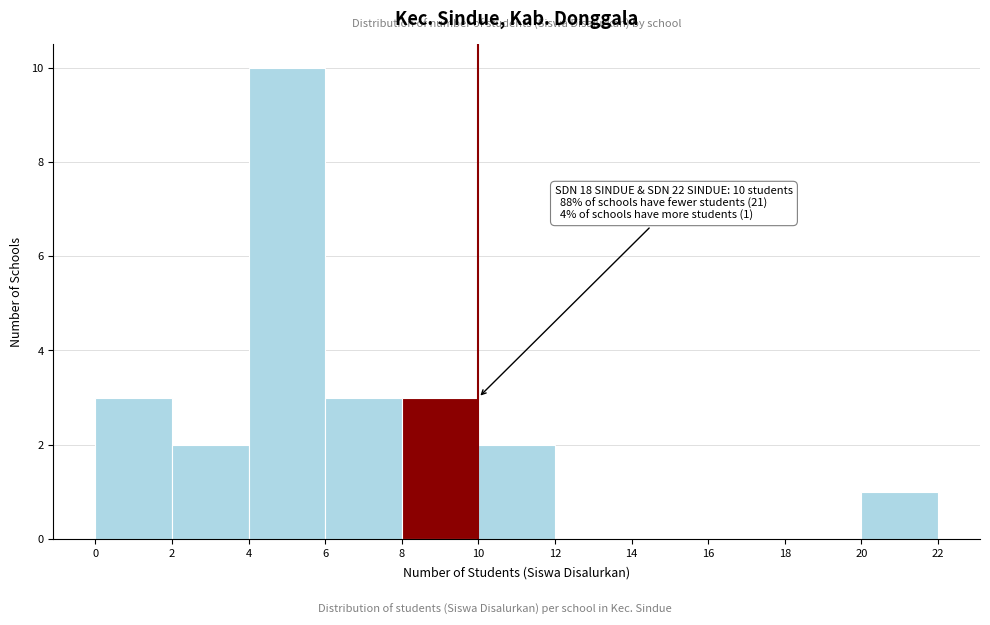

Over which range of the x-axis is the bar tallest?

4 to 6